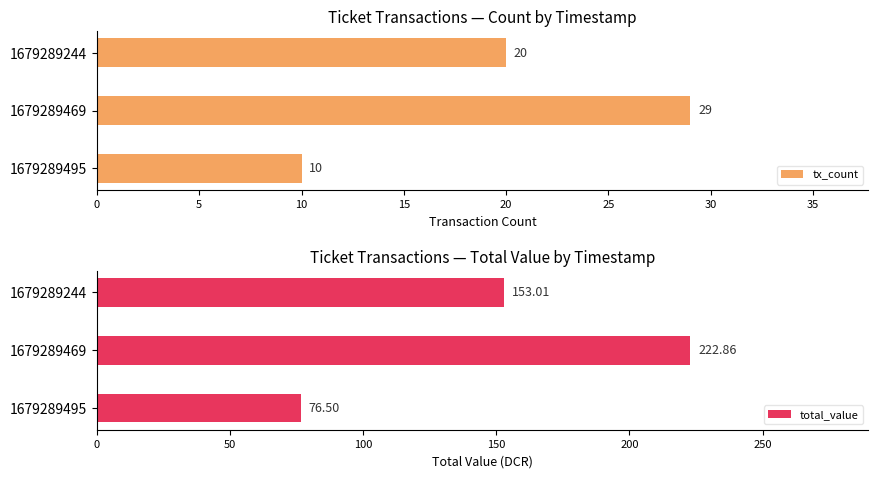

What is the average value of the tx_count series?

20